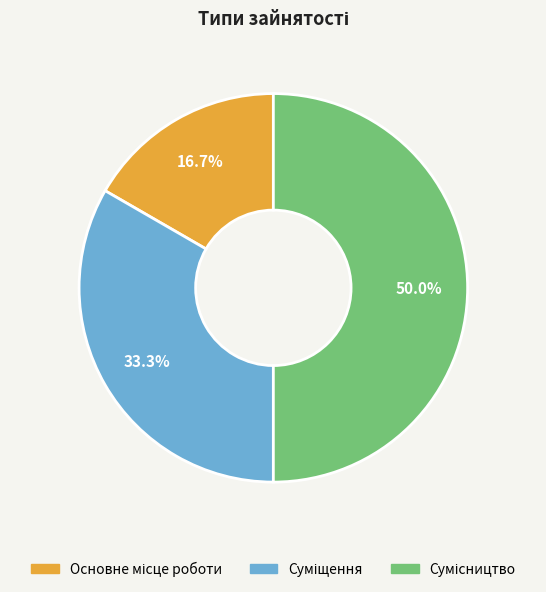

To the nearest percent, what portion does Суміщення represent?

33%